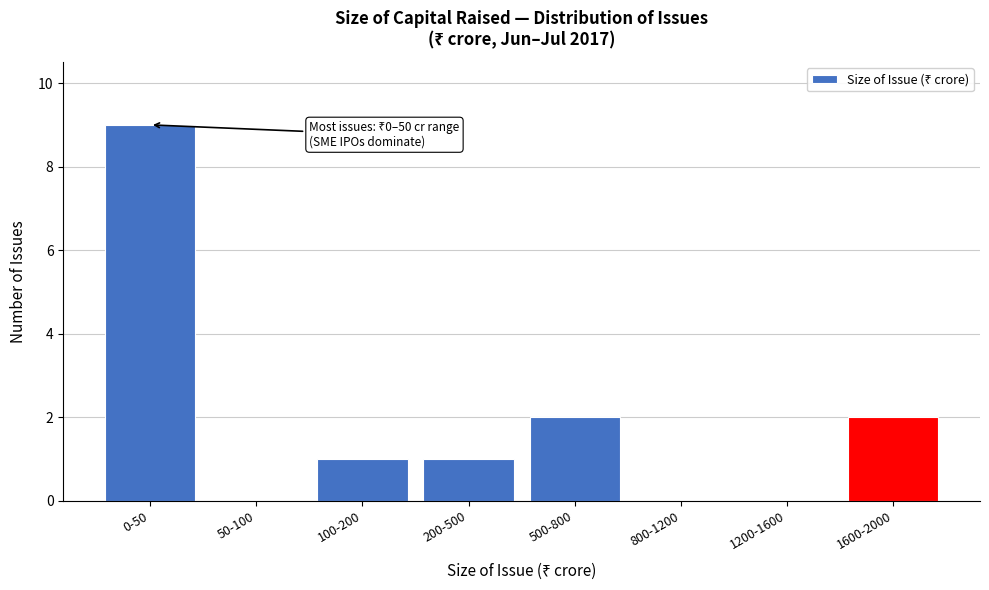

Reading left to right, transcribe all the data shown in this chart.

0-50=9	50-100=0	100-200=1	200-500=1	500-800=2	800-1200=0	1200-1600=0	1600-2000=2